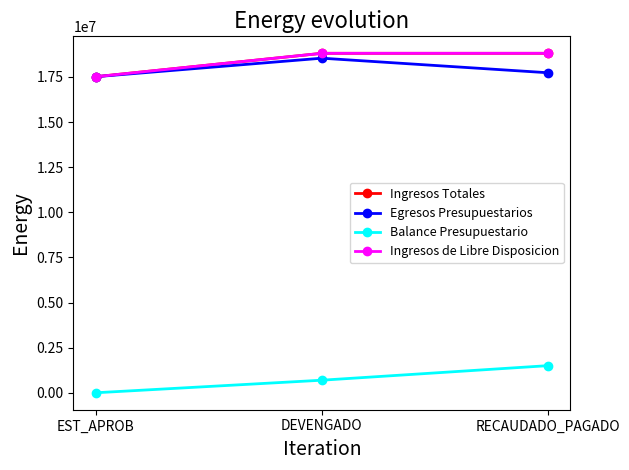

Is this an area chart (filled region under the line)?

No